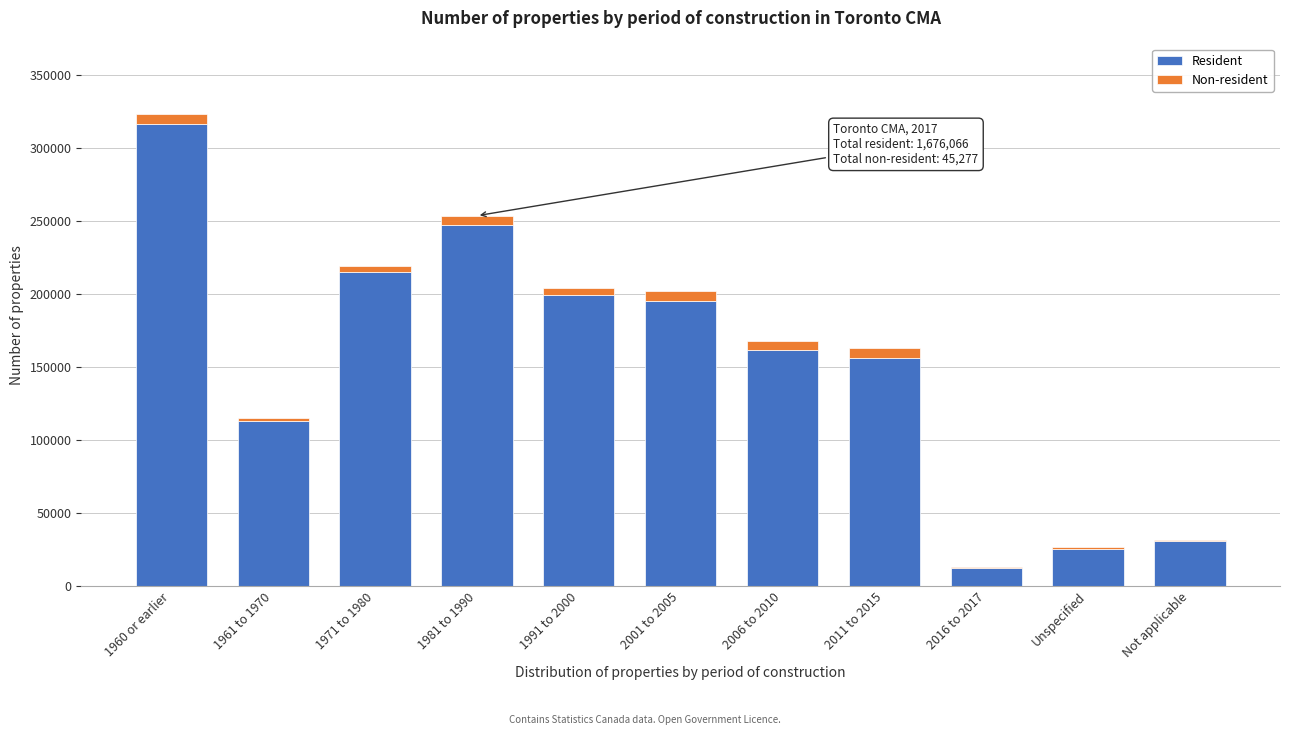

Reading left to right, list the values for the Resident series.

1960 or earlier=316702	1961 to 1970=113255	1971 to 1980=215478	1981 to 1990=247776	1991 to 2000=199806	2001 to 2005=195715	2006 to 2010=161964	2011 to 2015=156091	2016 to 2017=12372	Unspecified=25867	Not applicable=31040